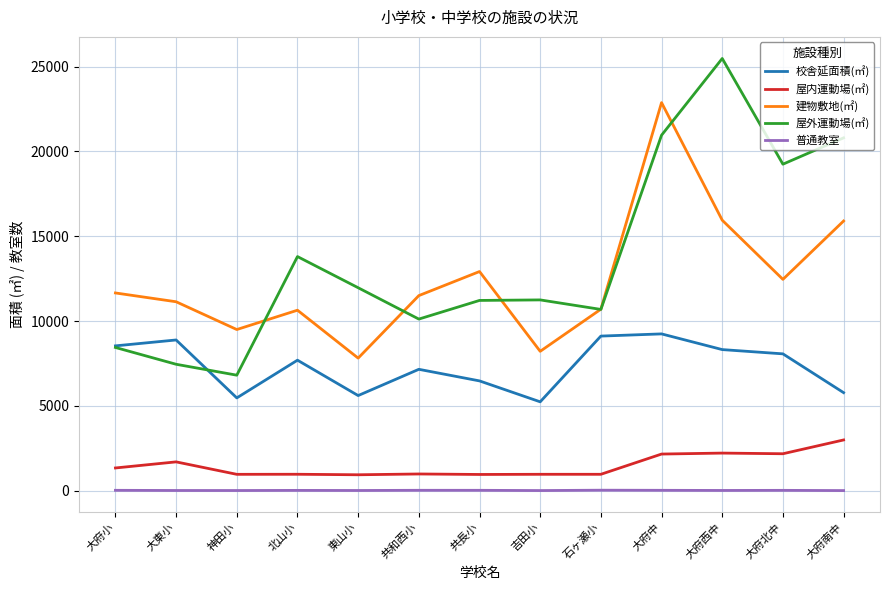

Count the number of data series in this chart.

5